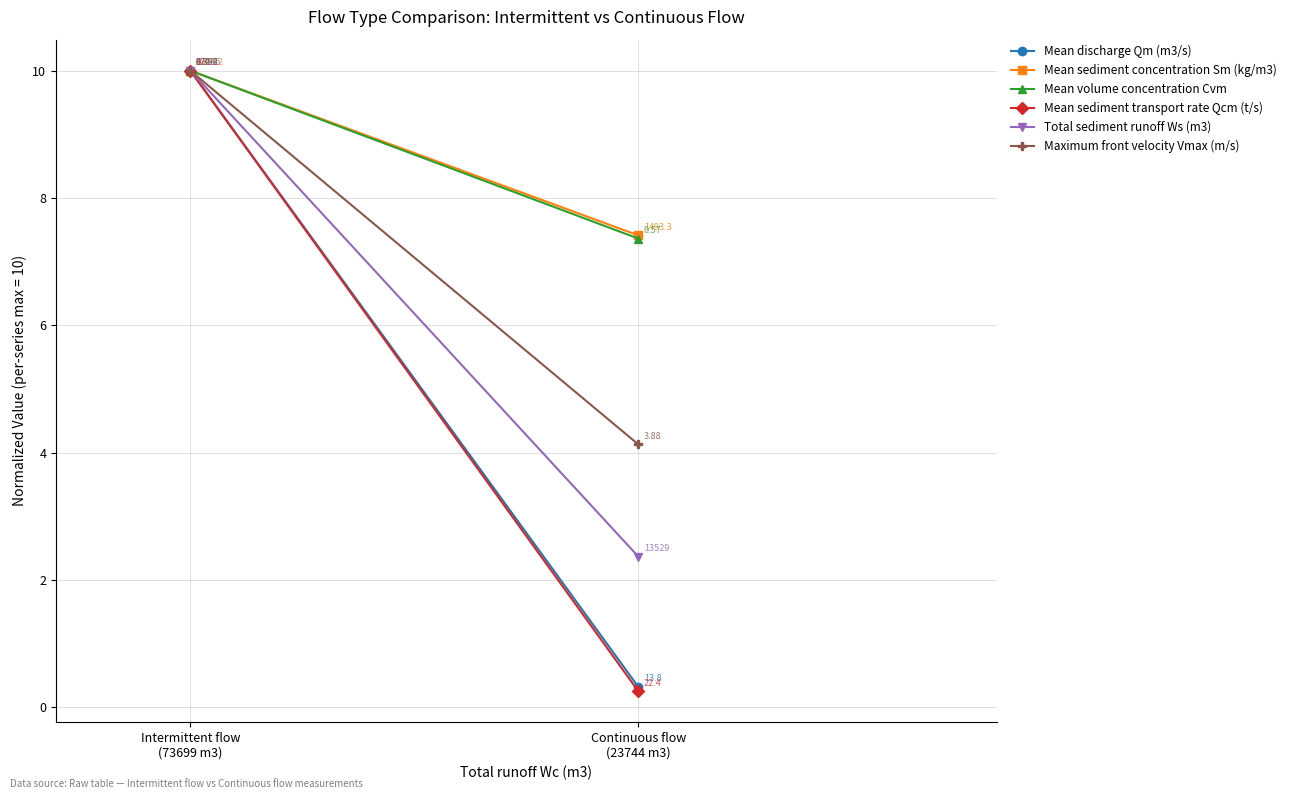

Which label corresponds to the smallest value in the chart?

Continuous flow
(23744 m3)